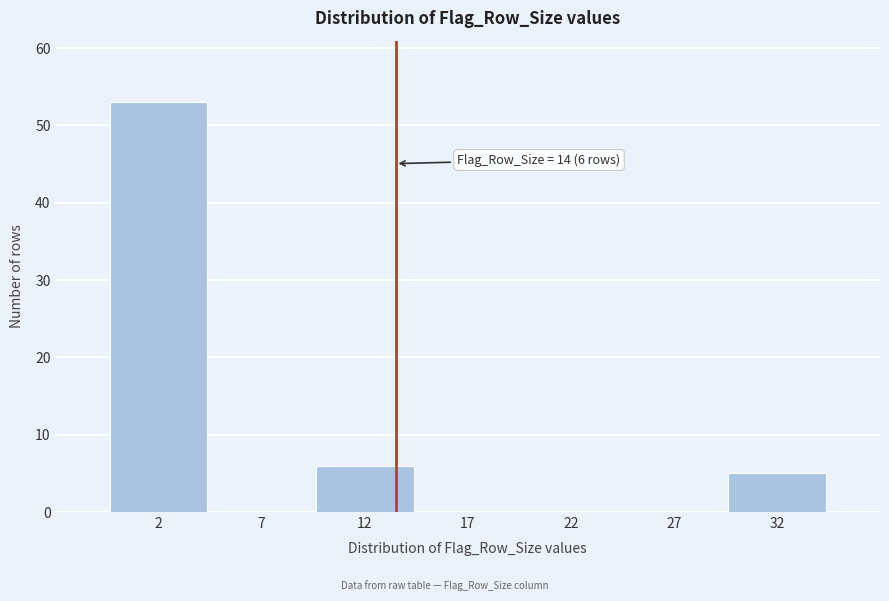

Reading left to right, list all the values displayed in this chart.

2=53	7=0	12=6	17=0	22=0	27=0	32=5